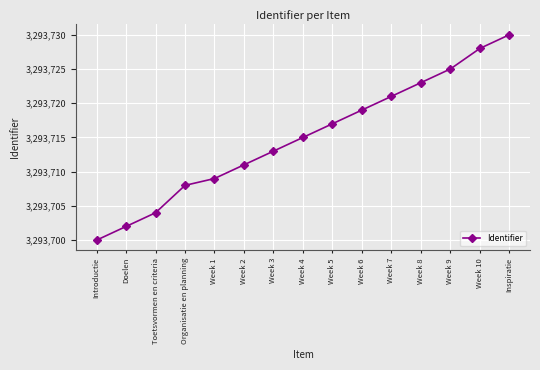

Does the chart have visible grid lines?

Yes